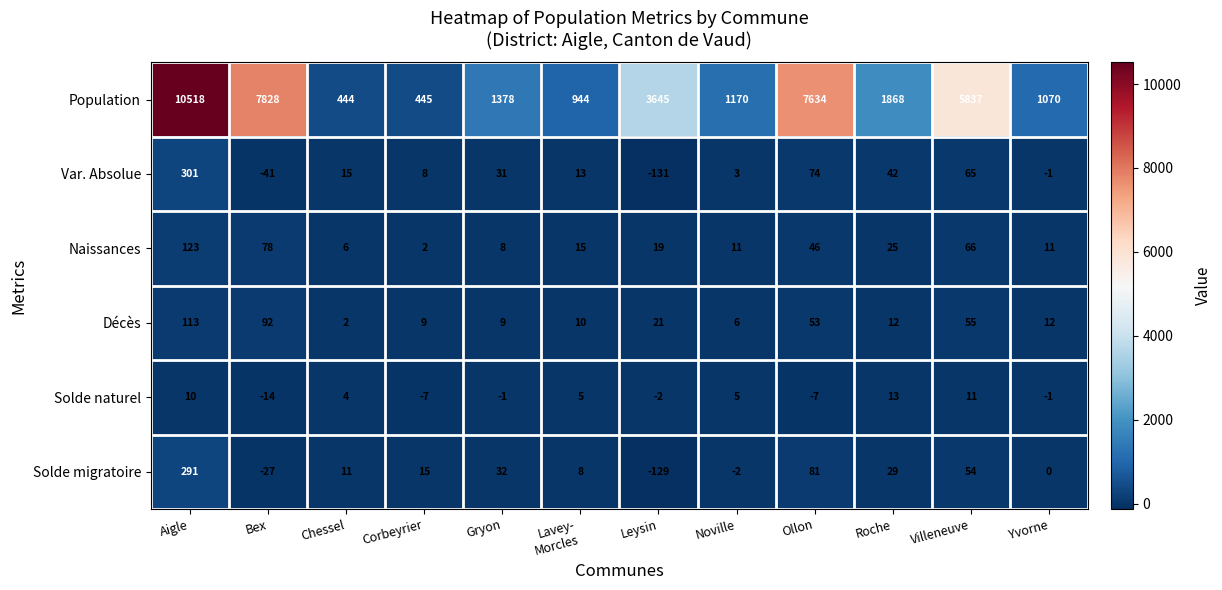

True or false: Solde naturel has a value of -1 at Yvorne.

True